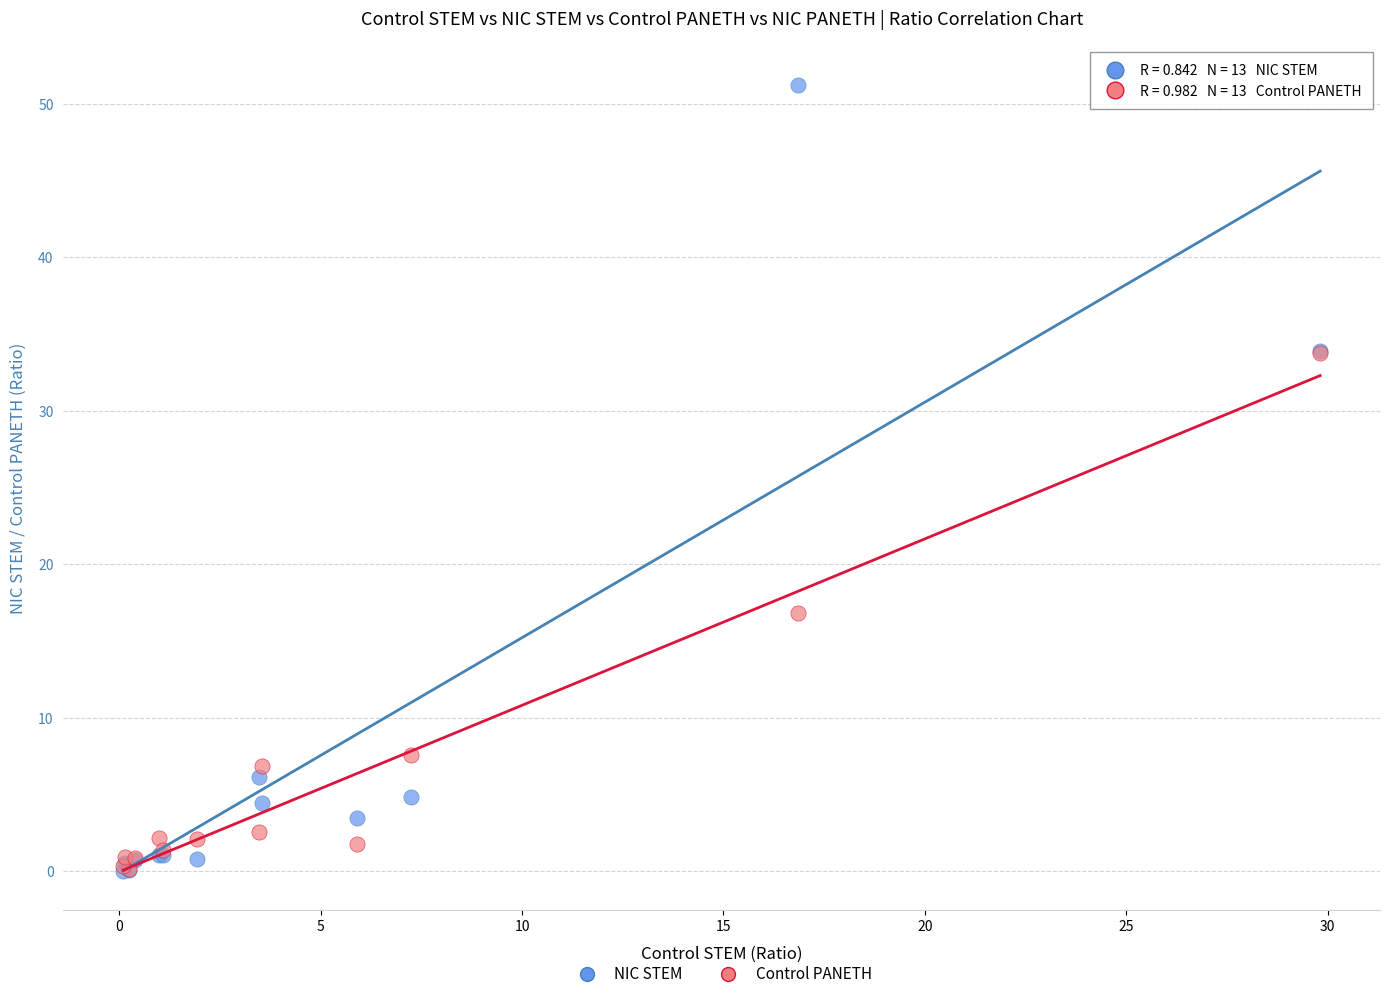

In the Control PANETH series, what Y value is closest to 16?

16.8